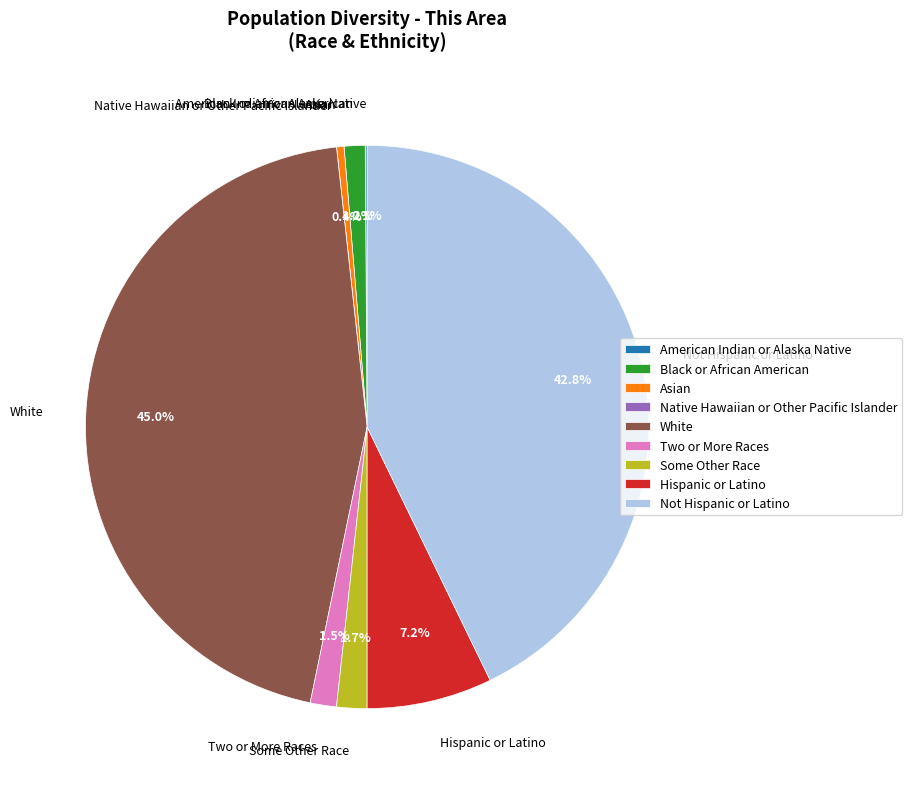

Which category has the biggest portion of the pie?

White